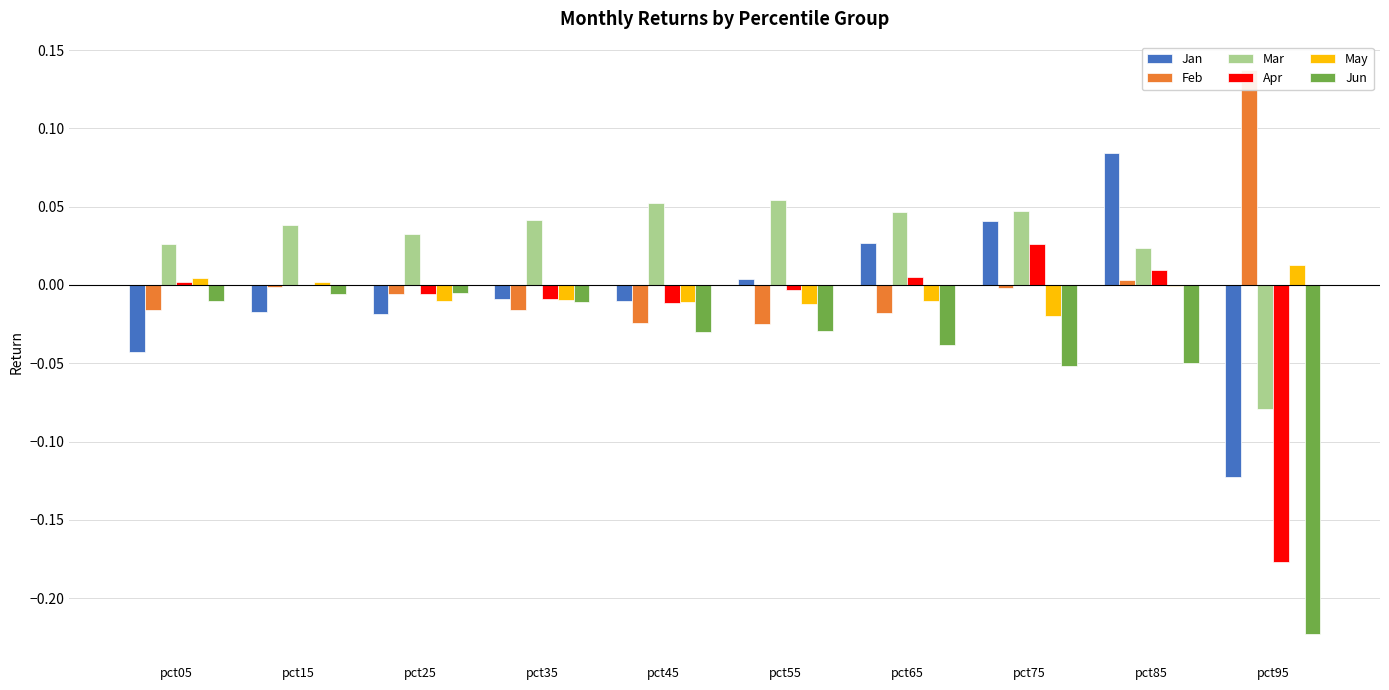

Between pct95 and pct85, which is larger?

pct85